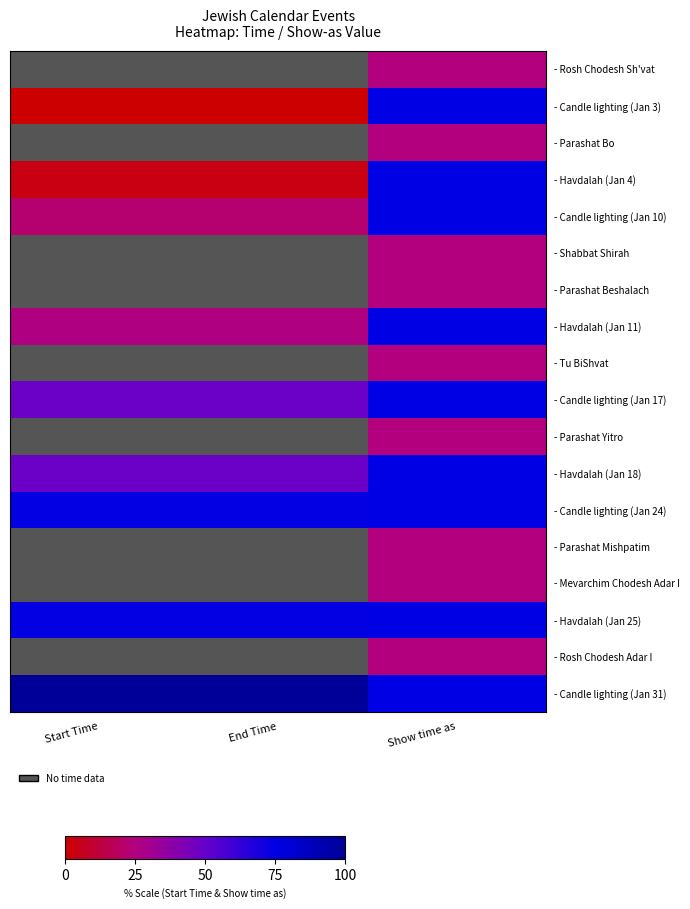

How many positive values does the - Parashat Mishpatim series have?

1